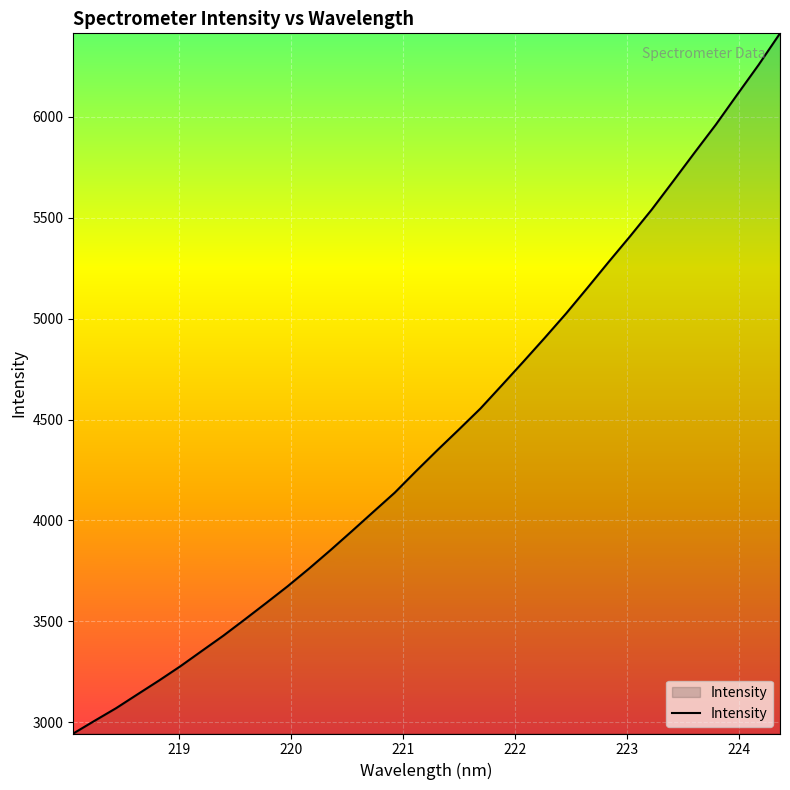

What is the difference between the maximum and minimum values?

3469.6